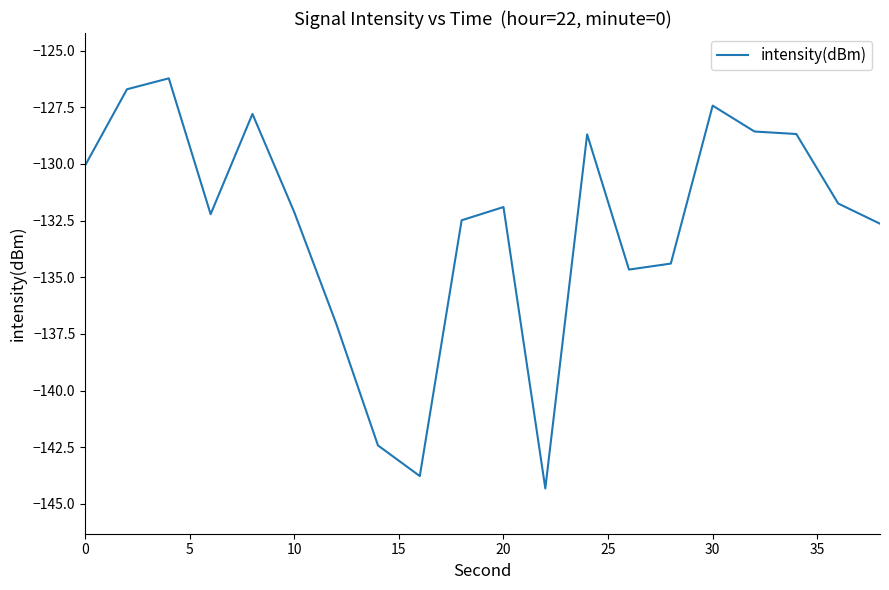

What is the difference between the maximum and minimum values?

18.1